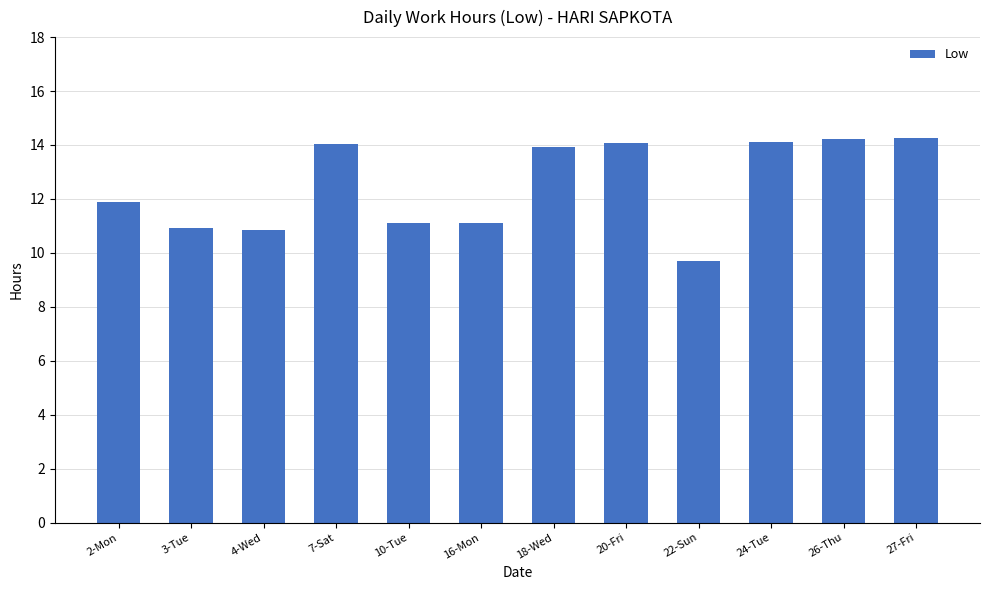

The value at 3-Tue is 5.9. True or false?

False